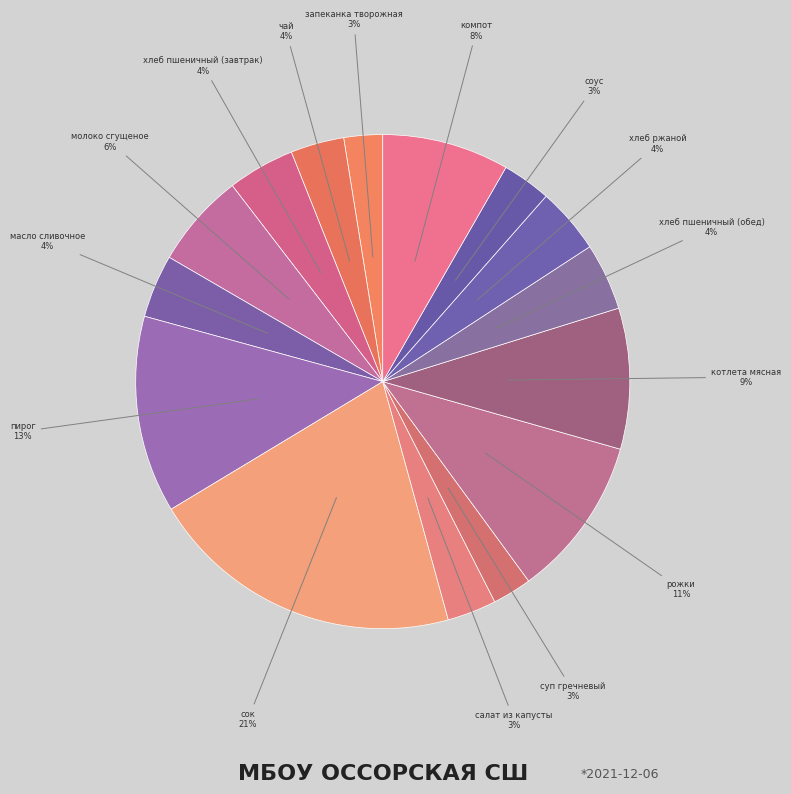

How many segments does this pie chart have?

15